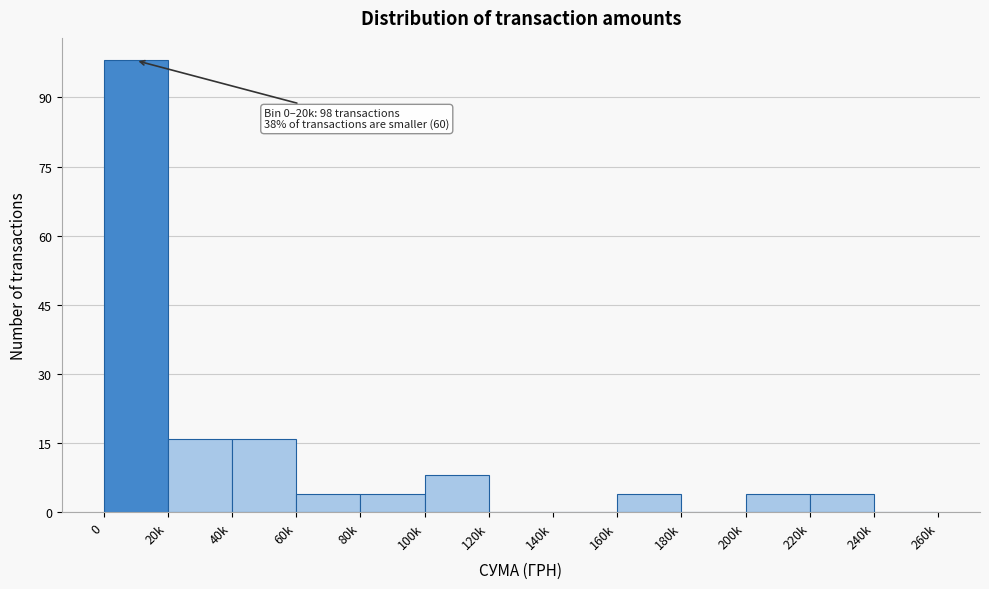

Reading left to right, what are all the values shown in this chart?

0=98	20k=16	40k=16	60k=4	80k=4	100k=8	120k=0	140k=0	160k=4	180k=0	200k=4	220k=4	240k=0